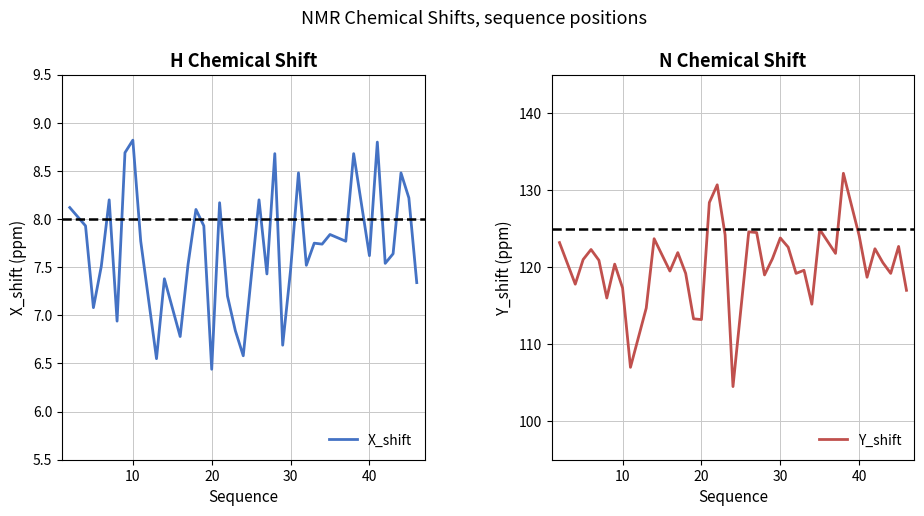

What is the highest value of the X_shift series?

8.8